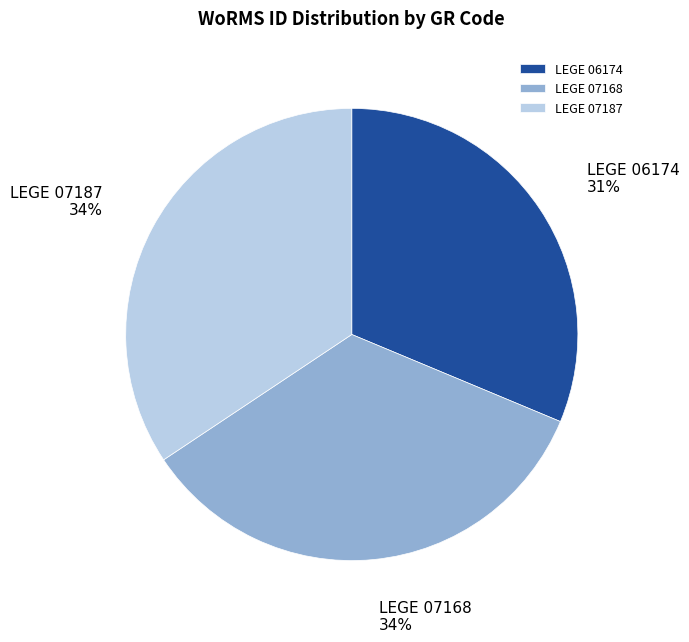

Which slice is the smallest?

LEGE 06174